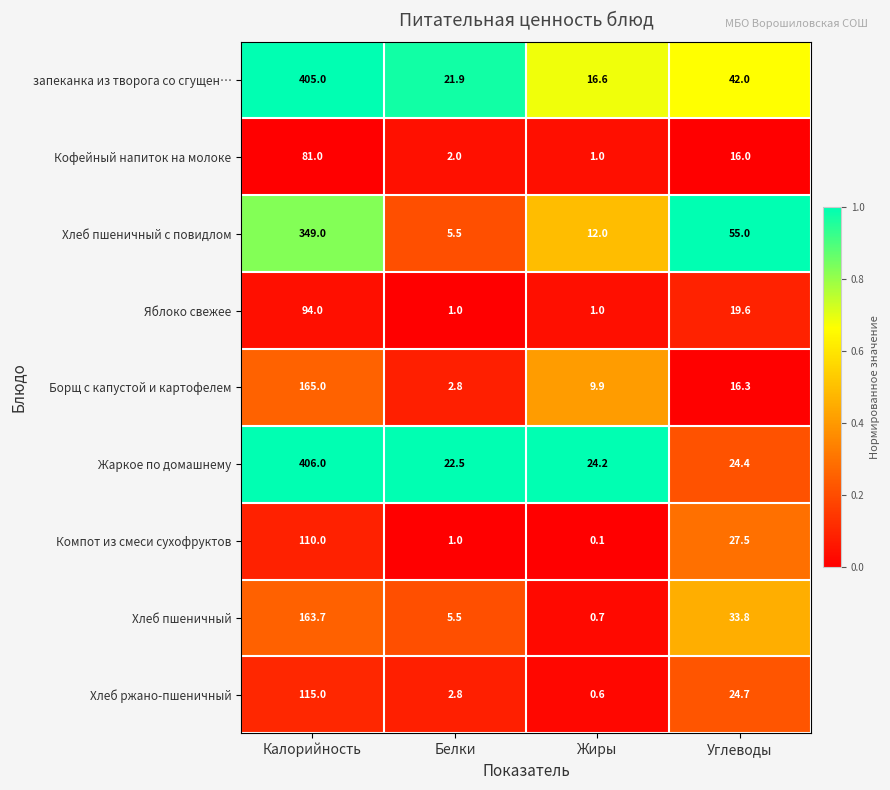

True or false: Хлеб пшеничный с повидлом has a value of 349.0 at Калорийность.

True